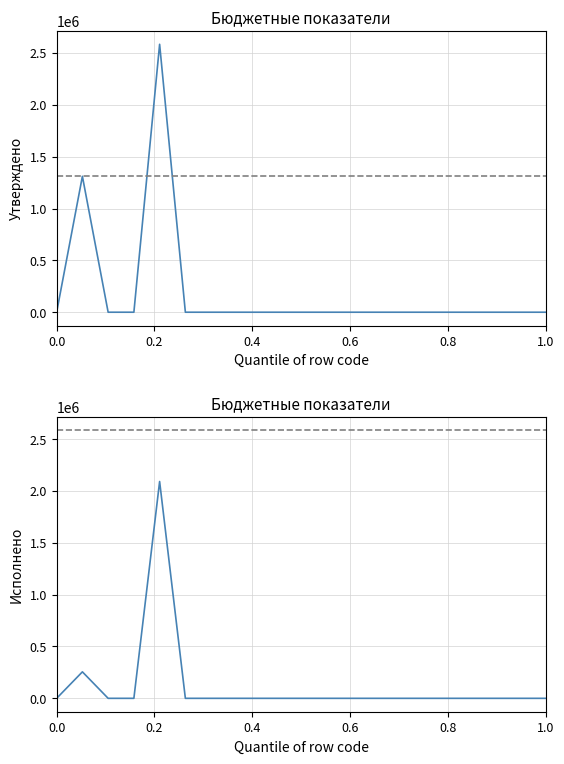

True or false: Исполнено (консолидированный) and Утверждено (консолидированный) intersect in this chart.

False